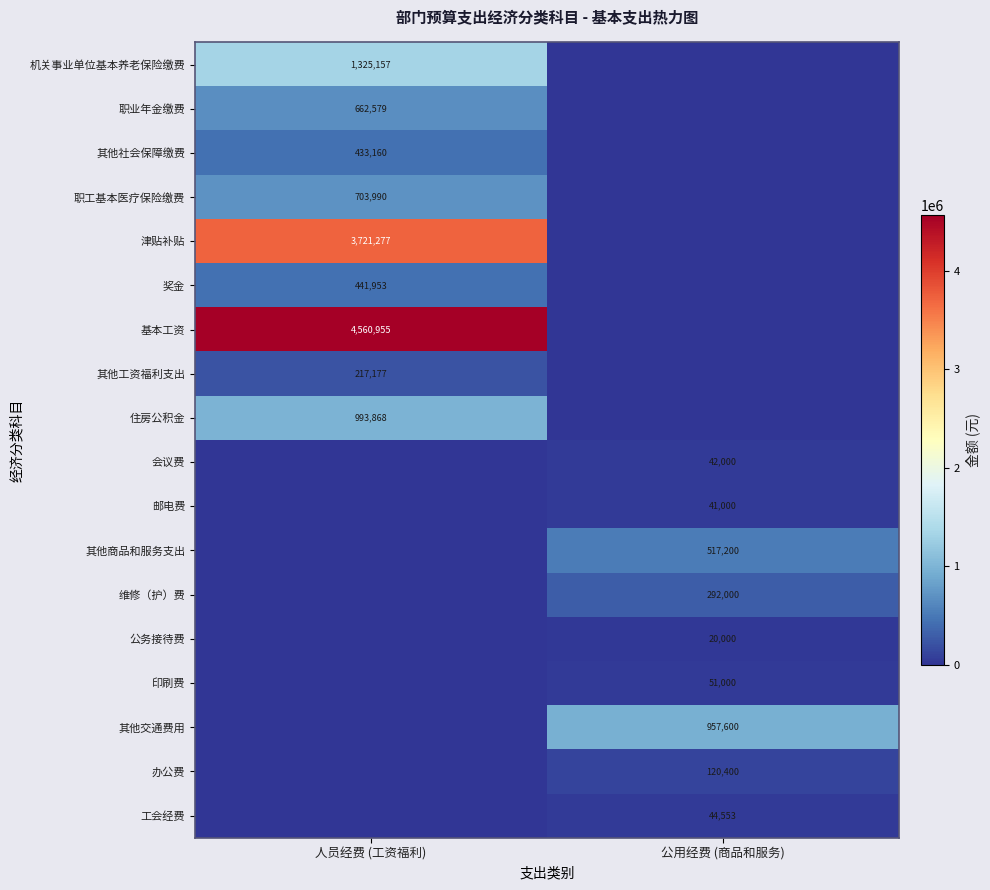

Is it true that 印刷费 equals 72398 at 公用经费 (商品和服务)?

False